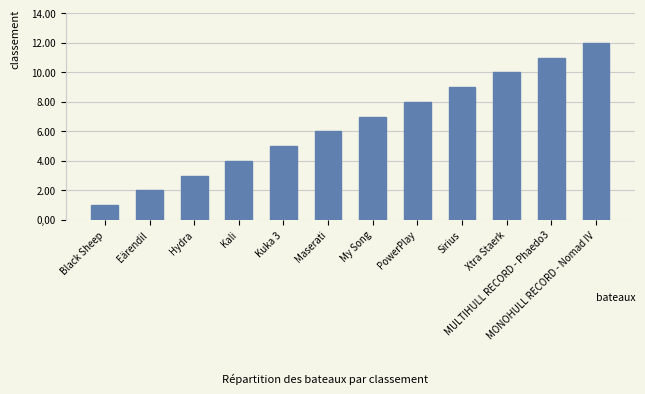

How many data points does each series have?

12